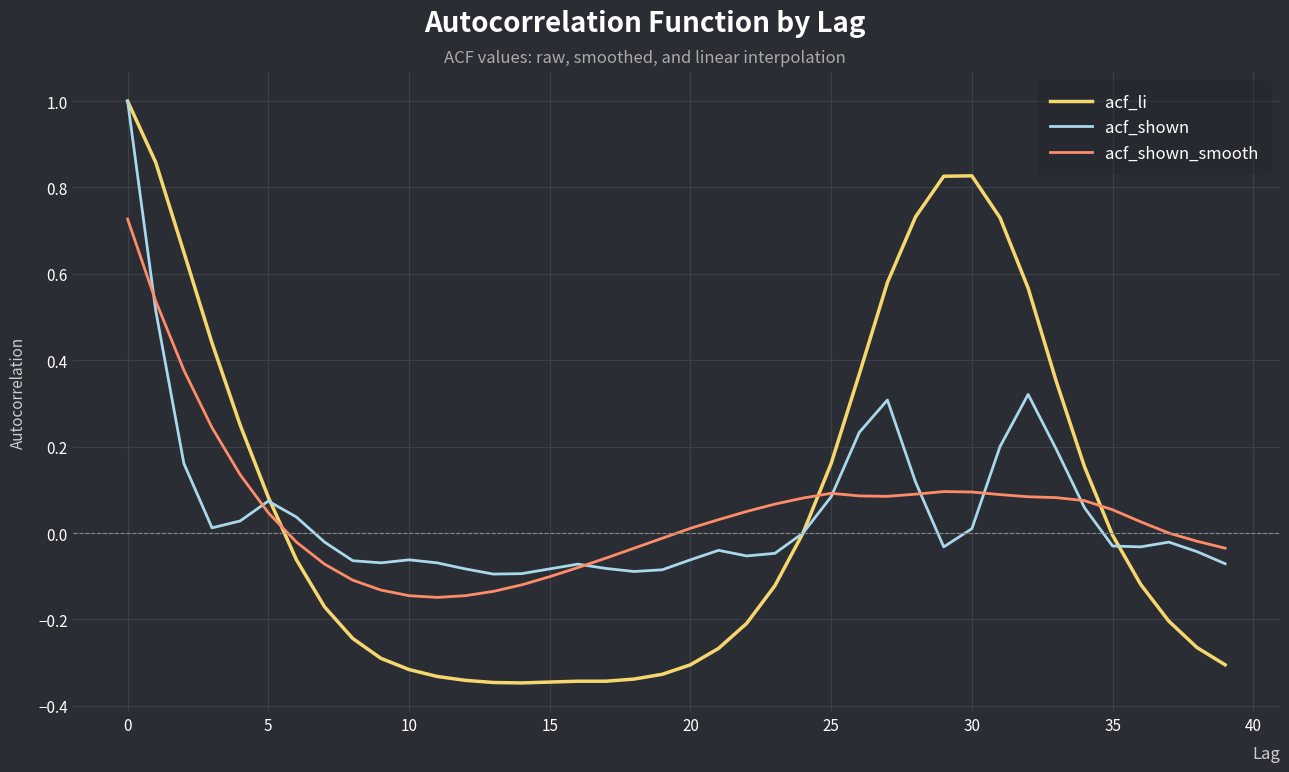

How many times do acf_li and acf_shown_smooth cross each other?

3